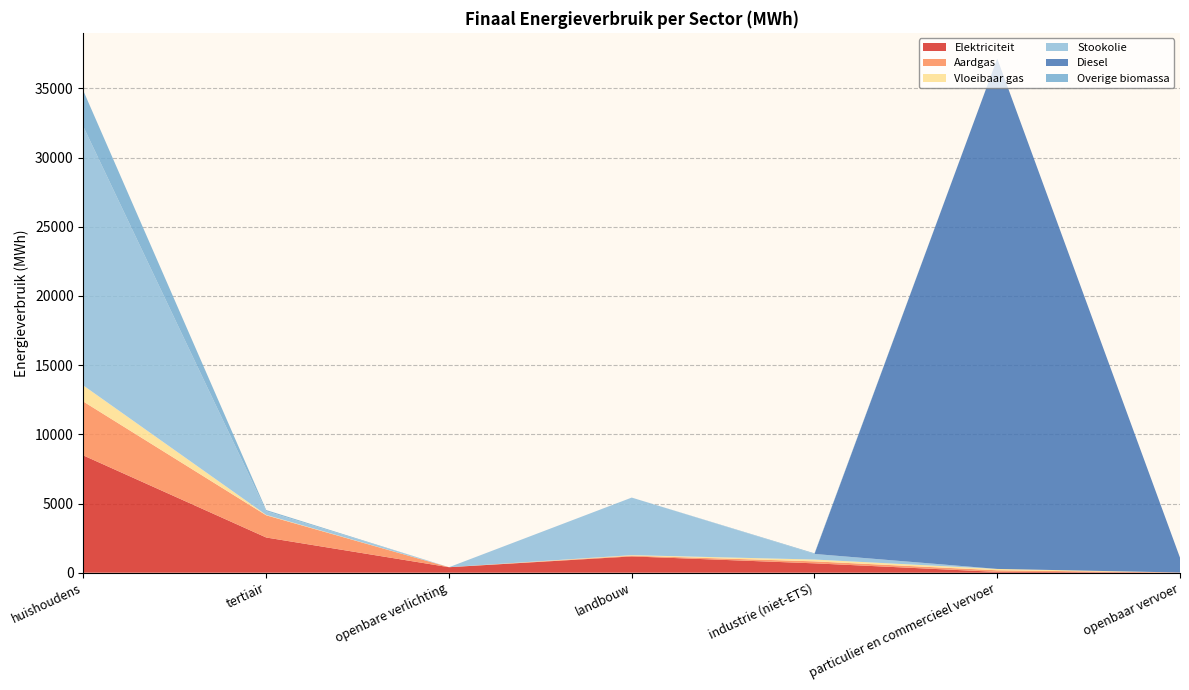

Reading left to right, transcribe all the data shown in this chart.

Elektriciteit: 8472.3	2544.3	397.4	1177.5	677.3	60.0	14.8
Aardgas: 3893.0	1604.4	0.0	53.9	142.9	114.6	0.0
Vloeibaar gas: 1159.9	28.7	0.0	36.7	131.3	98.1	0.0
Stookolie: 18699.5	268.4	0.0	4161.3	404.0	0.0	0.0
Diesel: 0.0	0.0	0.0	0.0	0.0	36885.9	1072.6
Overige biomassa: 2585.9	82.2	0.0	0.0	43.7	0.0	0.0